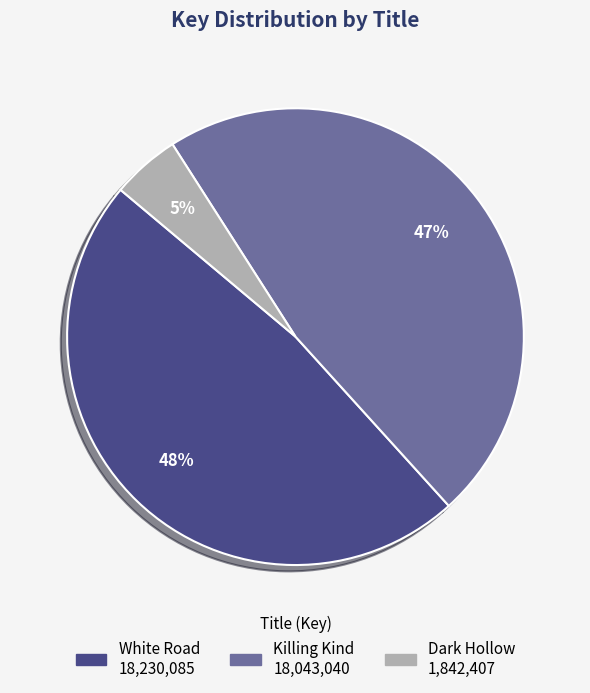

Is the sum of Dark Hollow and White Road greater than half?

Yes